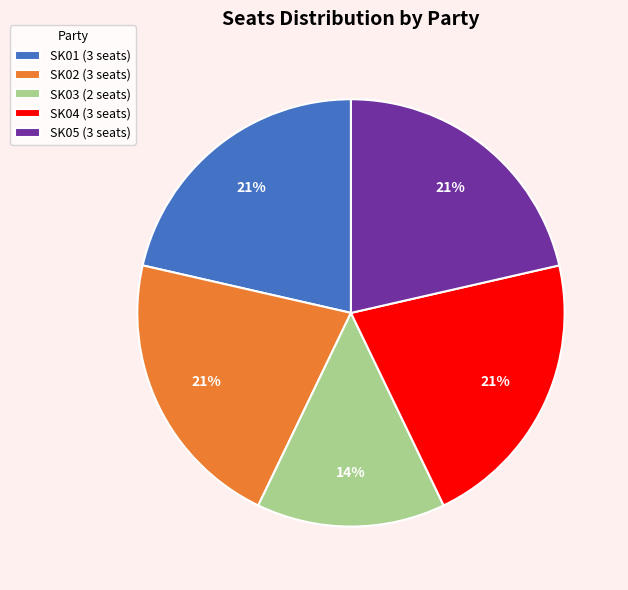

Which slice is the smallest?

SK03